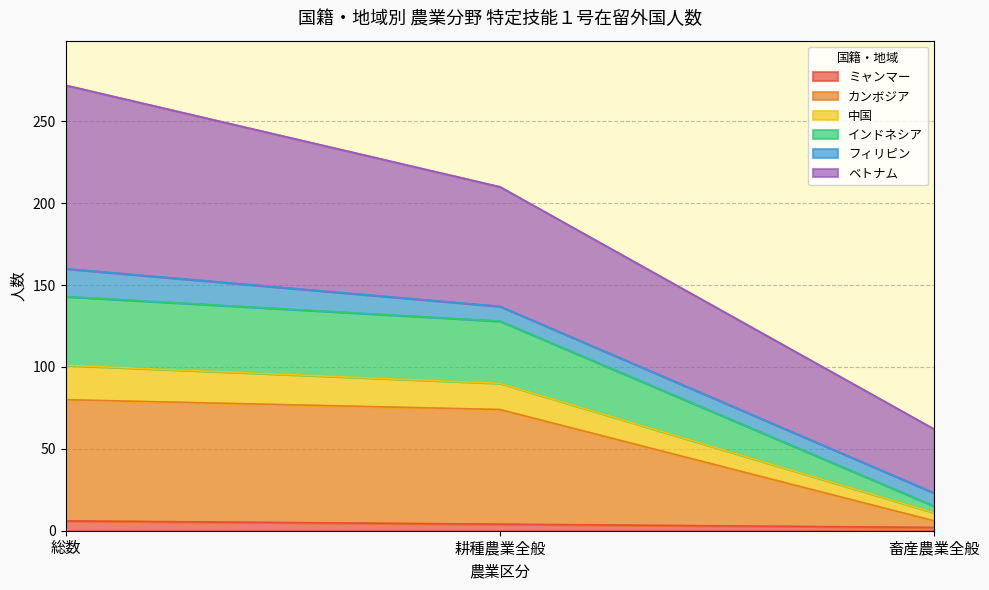

At which category is the sum across all series the highest?

総数